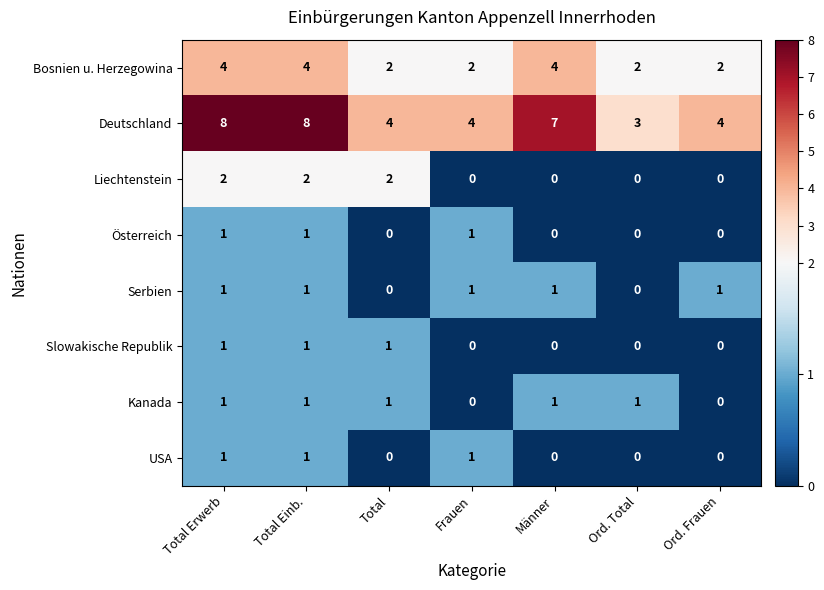

The Serbien series shows 0 at Total Erwerb. True or false?

False